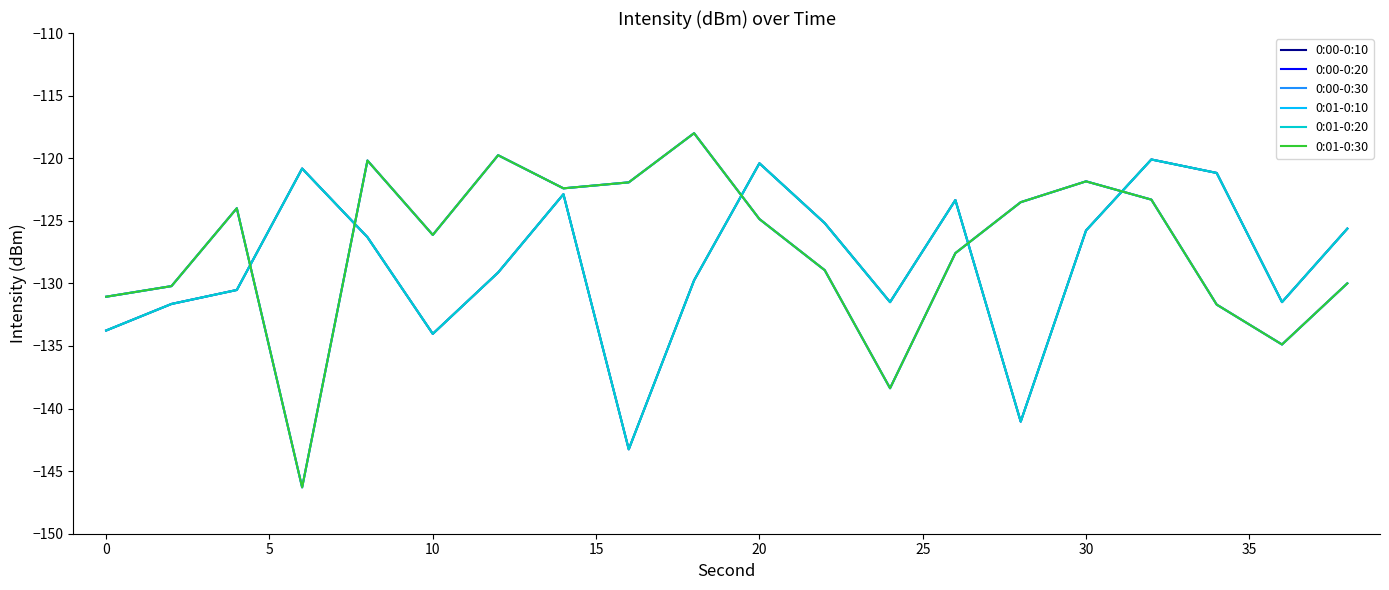

Reading left to right, extract all data points from this chart.

0:00-0:10: -133.8	-131.6	-130.5	-120.8	-126.3	-134.0	-129.1	-122.9	-143.3	-129.8	-120.4	-125.2	-131.5	-123.3	-141.0	-125.8	-120.1	-121.2	-131.5	-125.6
0:00-0:20: -131.1	-130.2	-124.0	-146.3	-120.2	-126.1	-119.8	-122.4	-121.9	-118.0	-124.9	-128.9	-138.4	-127.6	-123.5	-121.8	-123.3	-131.7	-134.9	-130.0
0:00-0:30: -133.8	-131.6	-130.5	-120.8	-126.3	-134.0	-129.1	-122.9	-143.3	-129.8	-120.4	-125.2	-131.5	-123.3	-141.0	-125.8	-120.1	-121.2	-131.5	-125.6
0:01-0:10: -131.1	-130.2	-124.0	-146.3	-120.2	-126.1	-119.8	-122.4	-121.9	-118.0	-124.9	-128.9	-138.4	-127.6	-123.5	-121.8	-123.3	-131.7	-134.9	-130.0
0:01-0:20: -133.8	-131.6	-130.5	-120.8	-126.3	-134.0	-129.1	-122.9	-143.3	-129.8	-120.4	-125.2	-131.5	-123.3	-141.0	-125.8	-120.1	-121.2	-131.5	-125.6
0:01-0:30: -131.1	-130.2	-124.0	-146.3	-120.2	-126.1	-119.8	-122.4	-121.9	-118.0	-124.9	-128.9	-138.4	-127.6	-123.5	-121.8	-123.3	-131.7	-134.9	-130.0